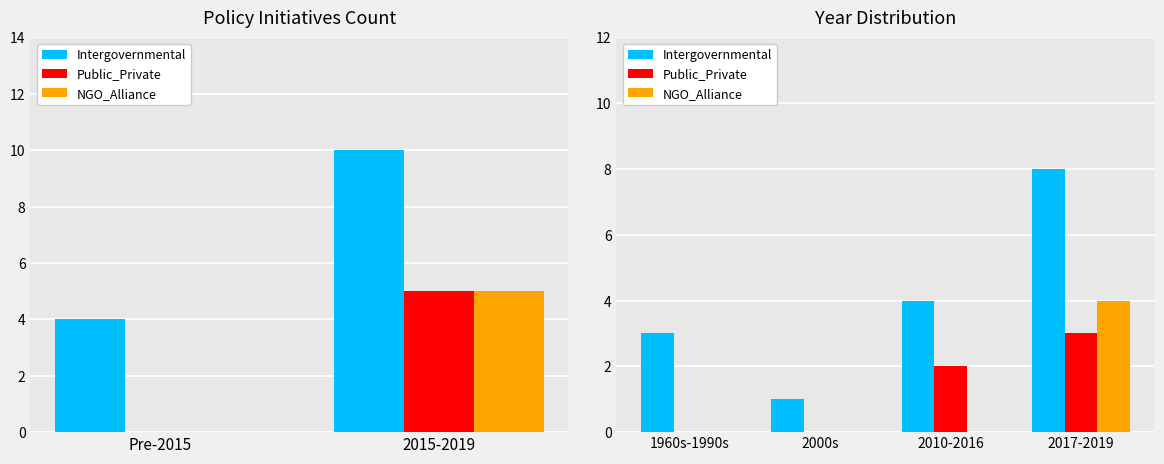

Is the value of Intergovernmental at 2017-2019 greater than the value of NGO_Alliance at 2010-2016?

Yes